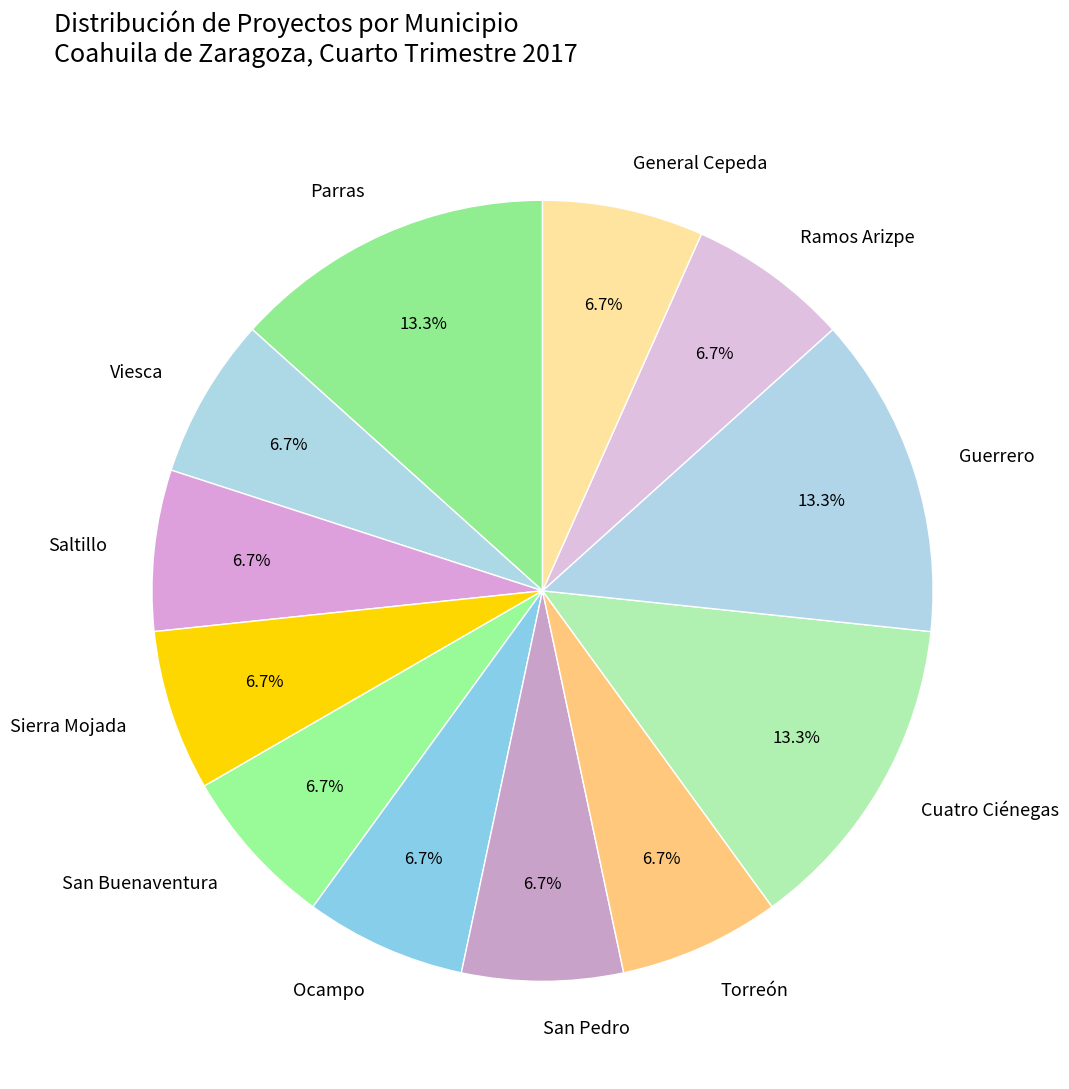

What is the ratio of the value at Guerrero to the value at Viesca?

2.0